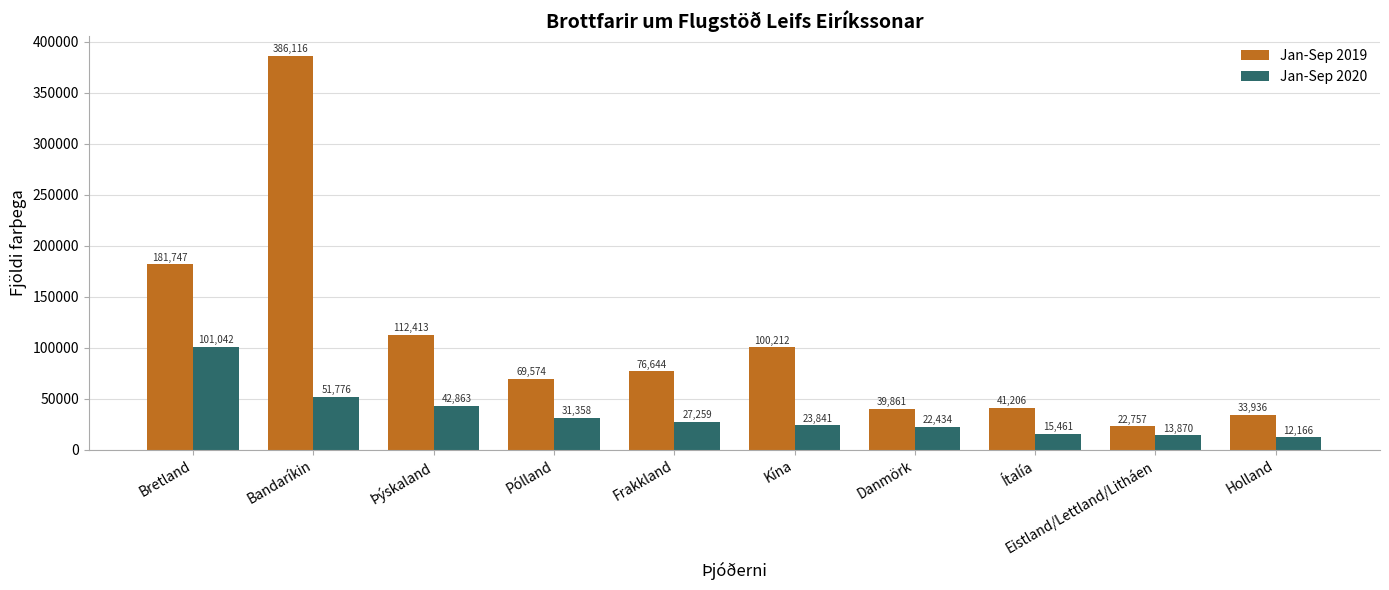

How many data points in Jan-Sep 2020 are less than 27259?

5